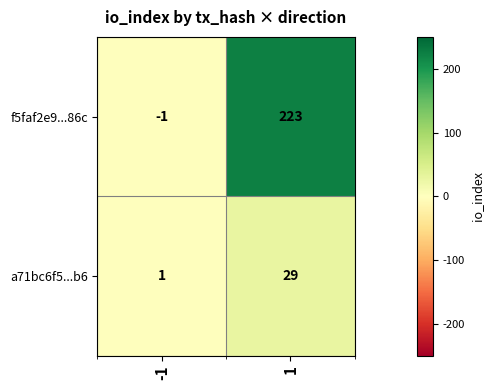

True or false: f5faf2e9...86c has a value of -1 at -1.

True